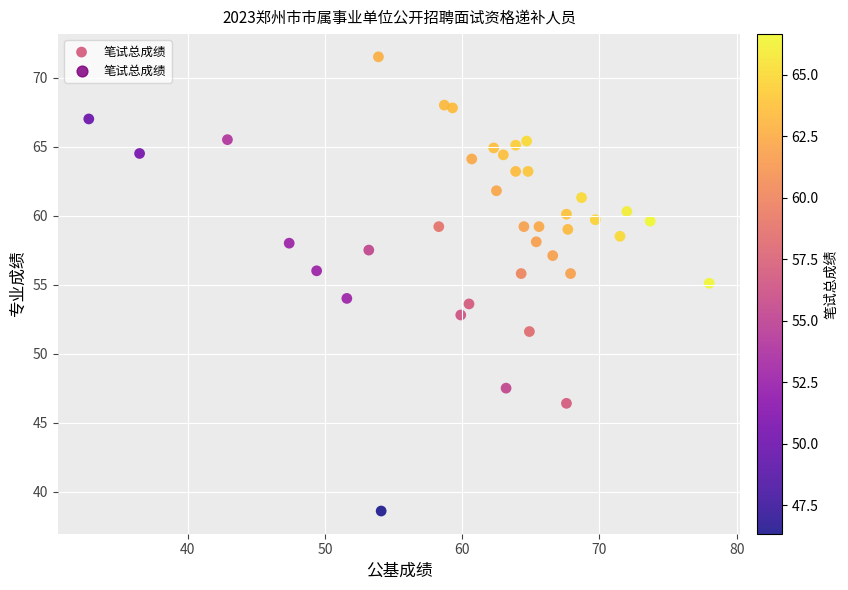

What is the range of X values (max minus min)?

45.2